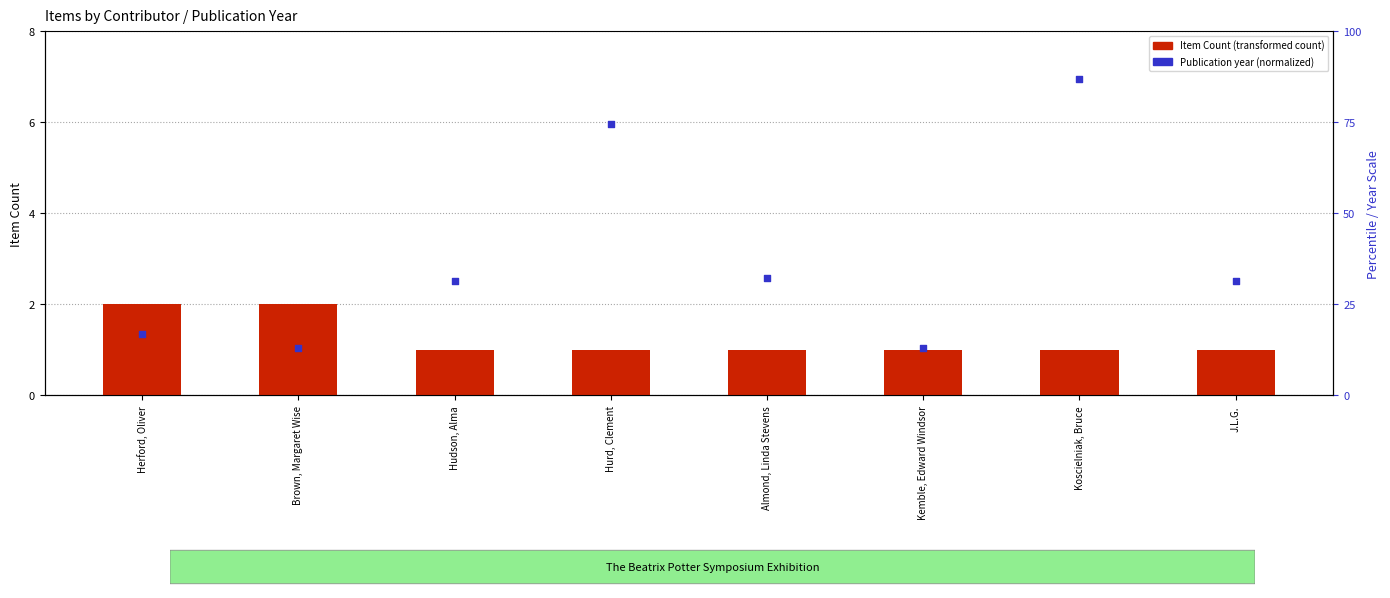

Which series contains the highest Y value?

Publication Year (normalized)